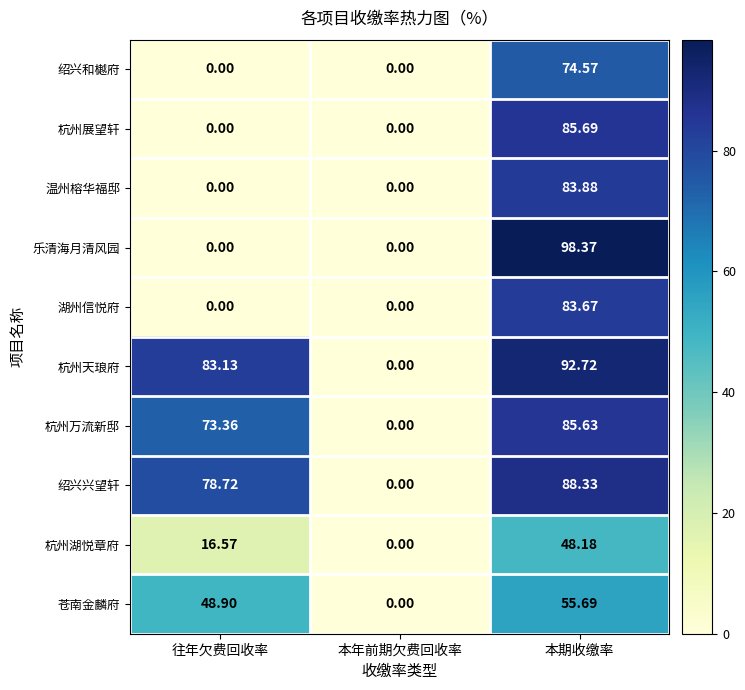

Which series changed the most between 往年欠费回收率 and 本期收缴率?

乐清海月清风园